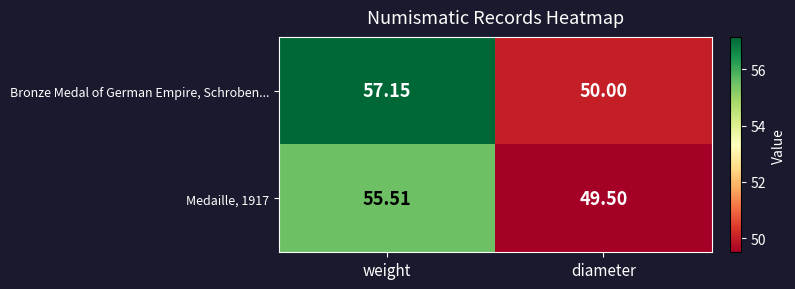

Is the value of Medaille, 1917 at weight greater than the value of Bronze Medal of German Empire, Schroben... at diameter?

Yes